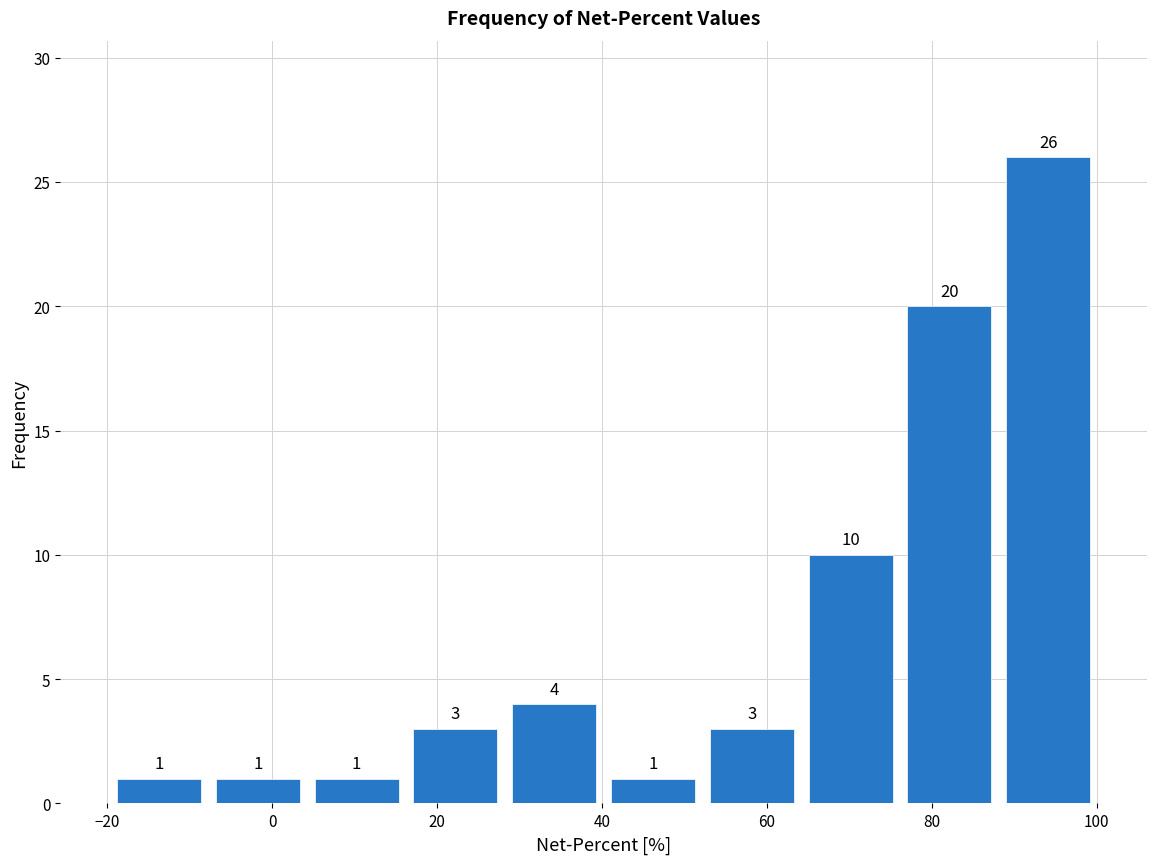

How tall is the bar that spans 16 to 28 on the x-axis? The bar edges are not printed on the chart, so give them approximately, as read against the axis.

3